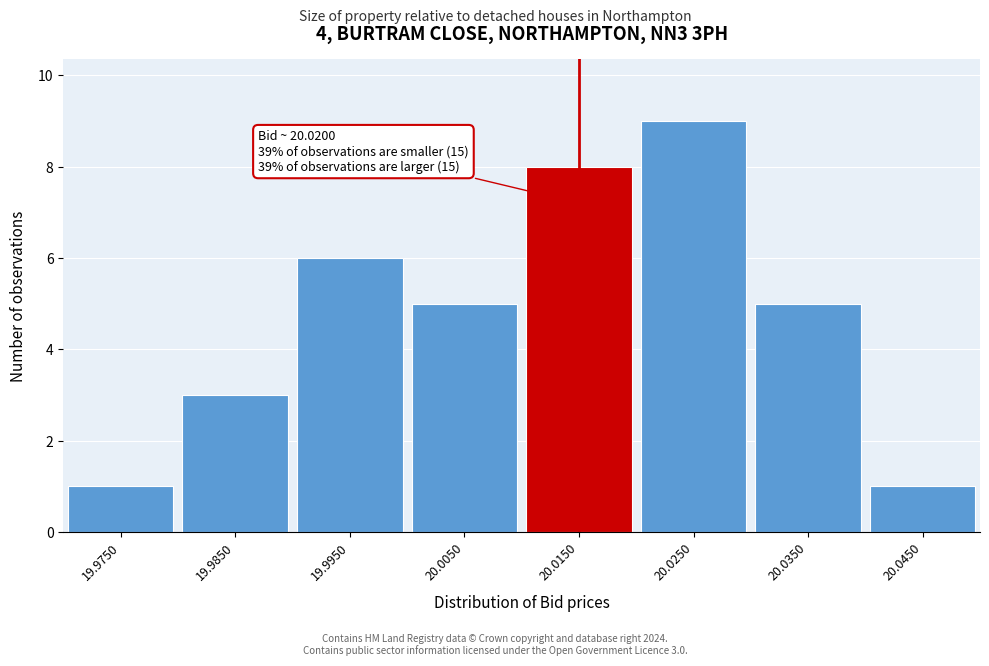

Reading right to left, transcribe all the data shown in this chart.

20.0450=1	20.0350=5	20.0250=9	20.0150=8	20.0050=5	19.9950=6	19.9850=3	19.9750=1